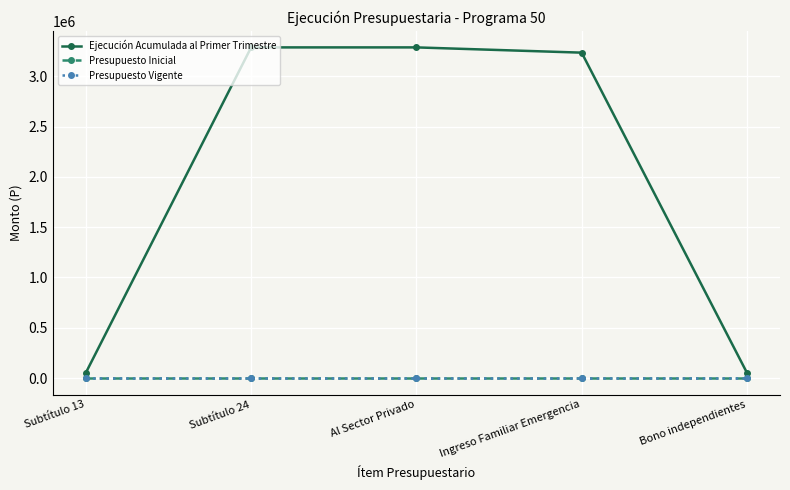

What is the label of the 2nd point from the right?

Ingreso Familiar Emergencia